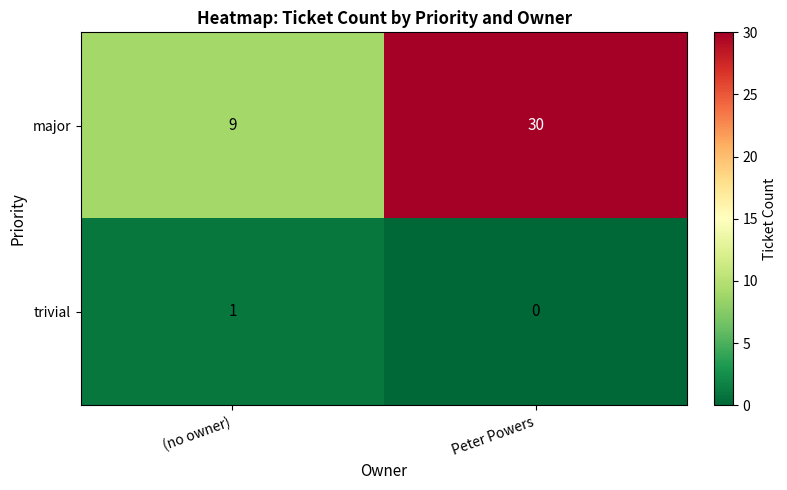

At which label is trivial closest to 0?

Peter Powers